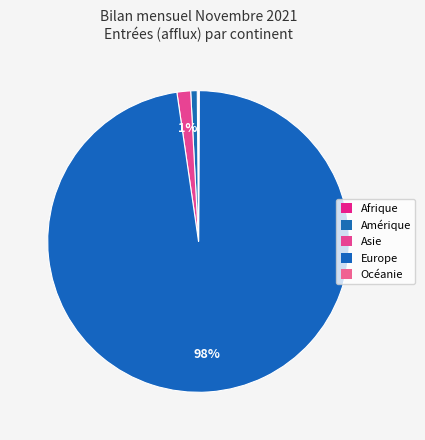

Count the number of slices in the pie.

5